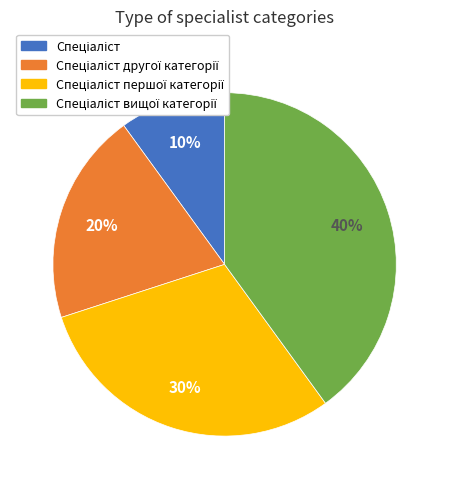

Does any single category account for the majority?

No